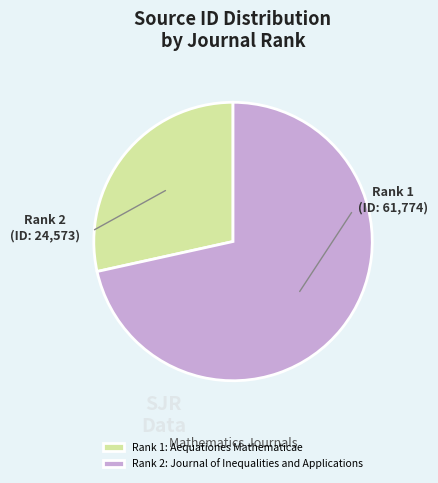

Rank the categories by value from lowest to highest.

Rank 1: Aequationes Mathematicae, Rank 2: Journal of Inequalities and Applications